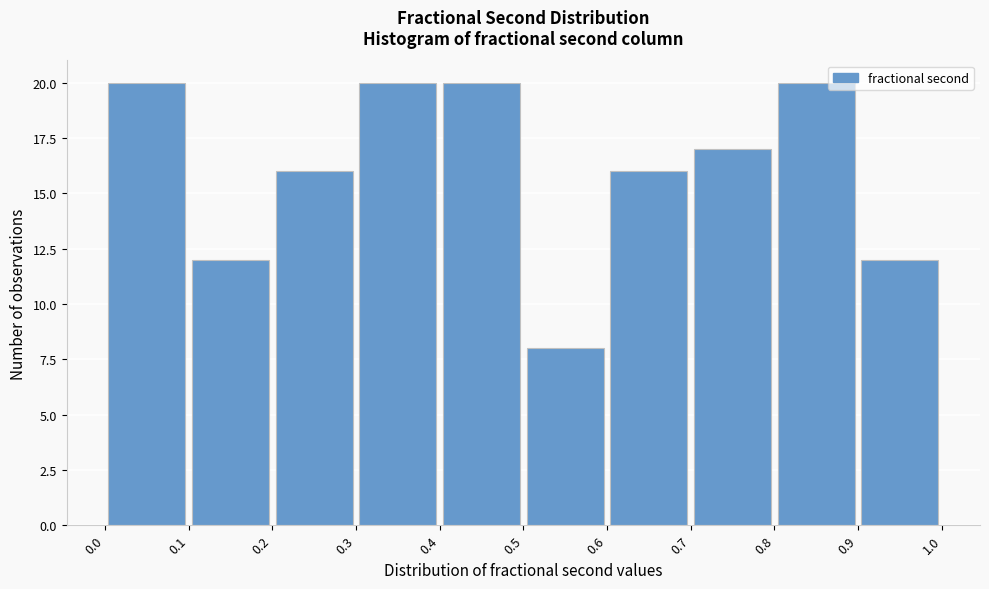

Reading left to right, list every bar in this chart as the range it spans on the x-axis followed by its height. The values are not printed on the chart, so give them approximately, as read against the axis.

0.0 to 0.1: 20
0.1 to 0.2: 12
0.2 to 0.3: 16
0.3 to 0.4: 20
0.4 to 0.5: 20
0.5 to 0.6: 8
0.6 to 0.7: 16
0.7 to 0.8: 17
0.8 to 0.9: 20
0.9 to 1.0: 12